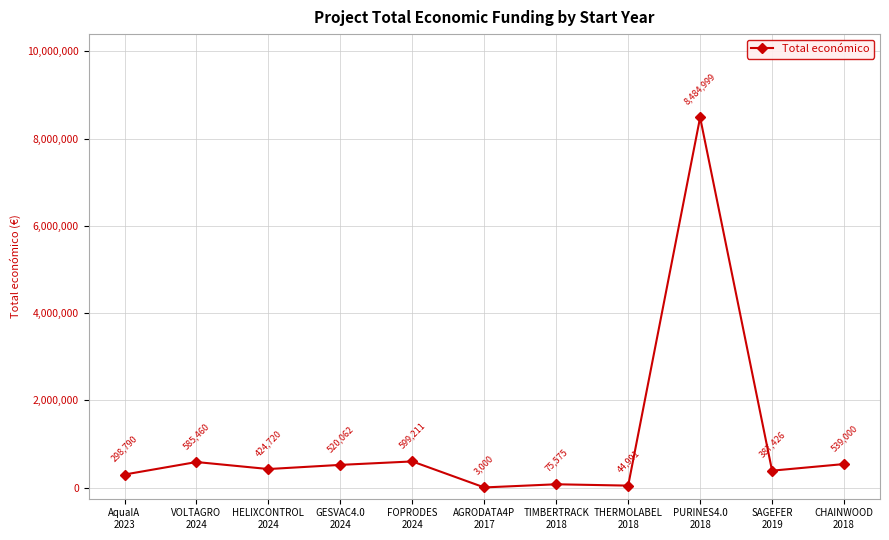

At which category does the chart reach its minimum across all series?

AGRODATA4P
2017